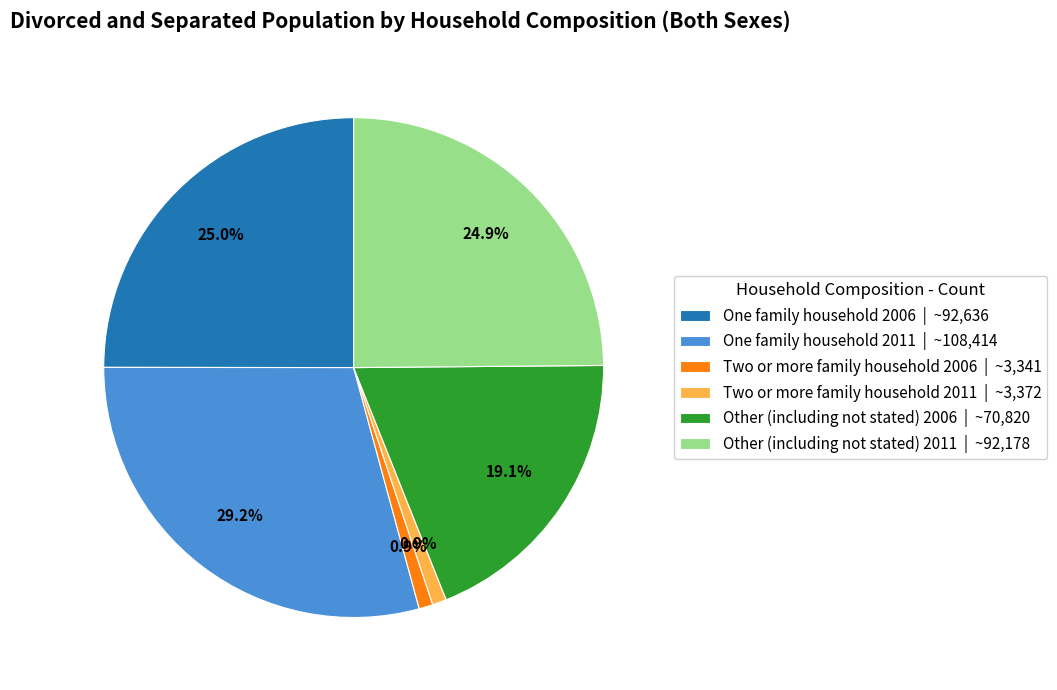

True or false: One family household 2006 accounts for 25% of the total.

True